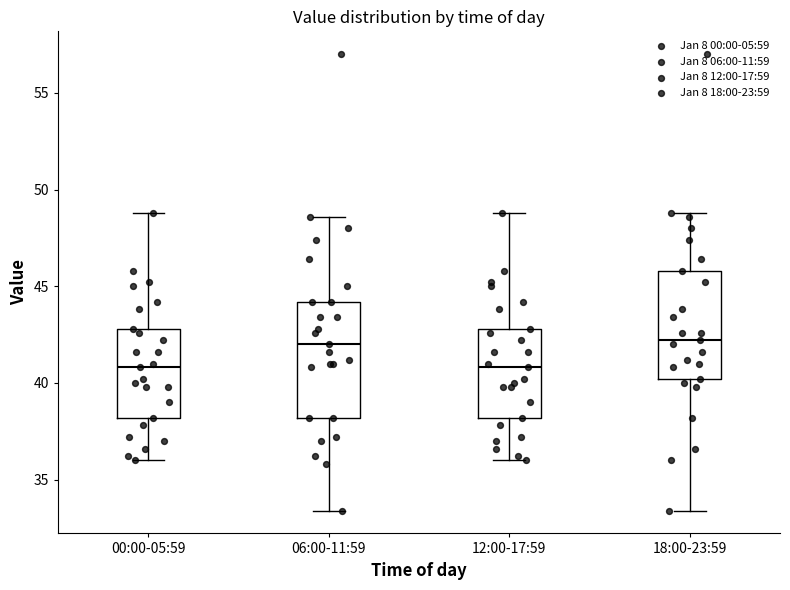

Where is the lower edge of the box for 06:00-11:59 on the y-axis? The values are not printed on the chart, so give them approximately, as read against the axis.

38.0